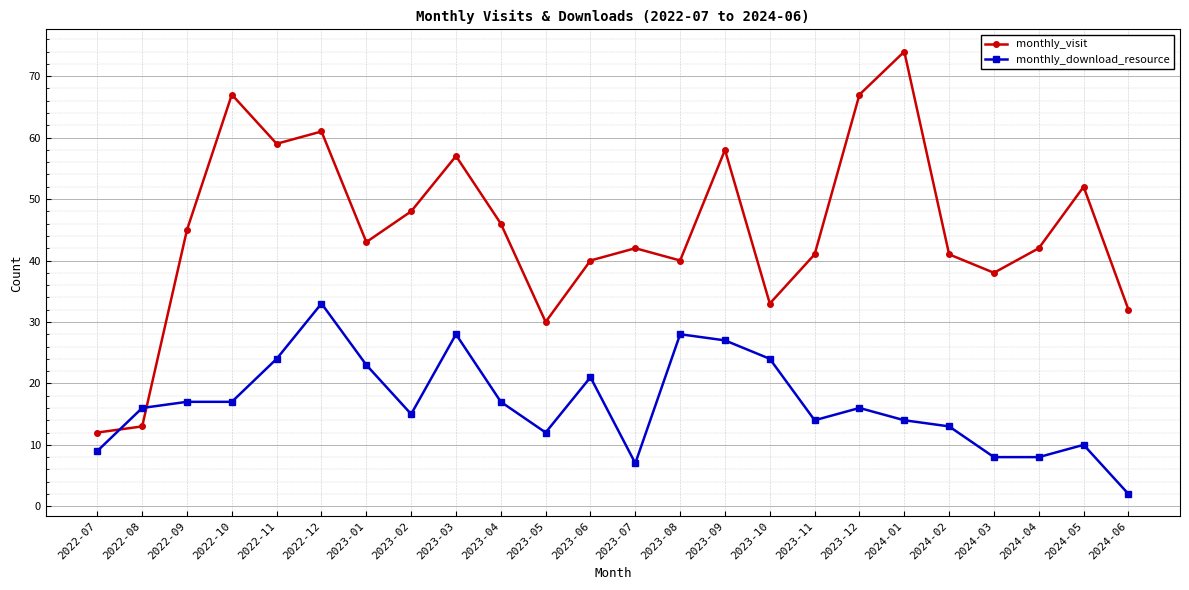

What is the smallest value displayed?

2